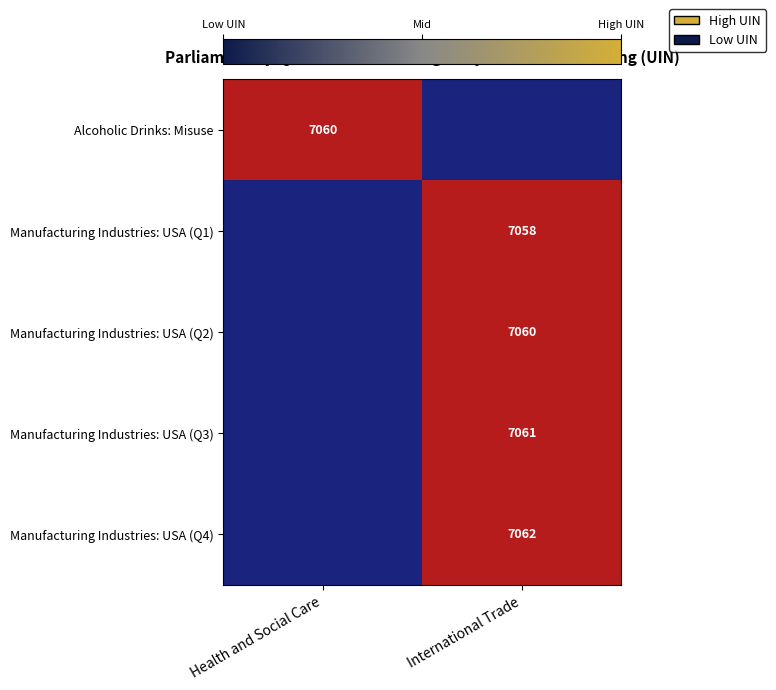

Is the value of Manufacturing Industries: USA (Q1) at International Trade greater than the value of Manufacturing Industries: USA (Q4) at International Trade?

No